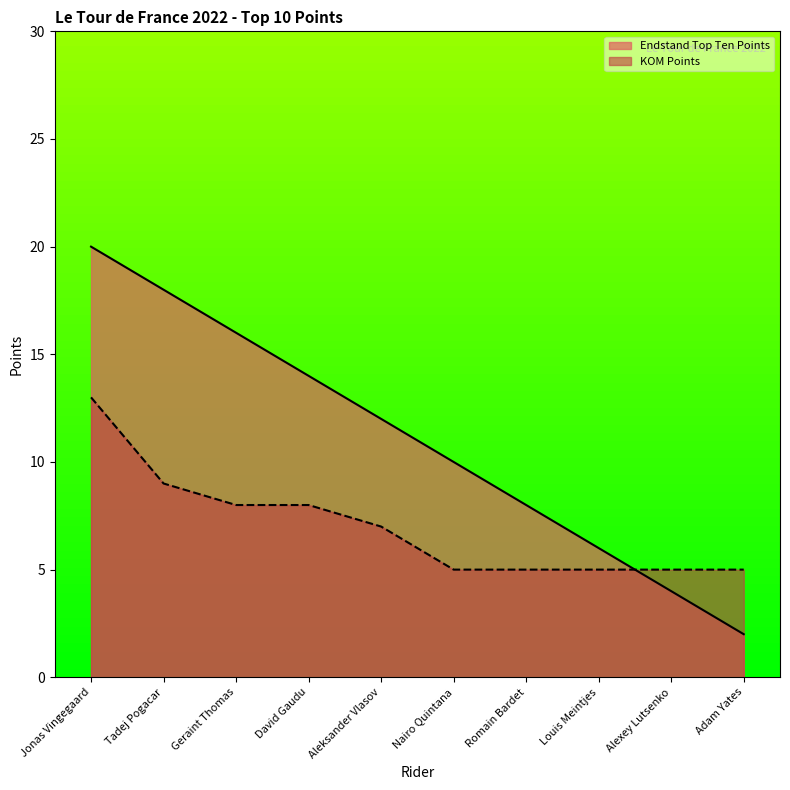

Does the chart display data point markers on the line(s)?

No